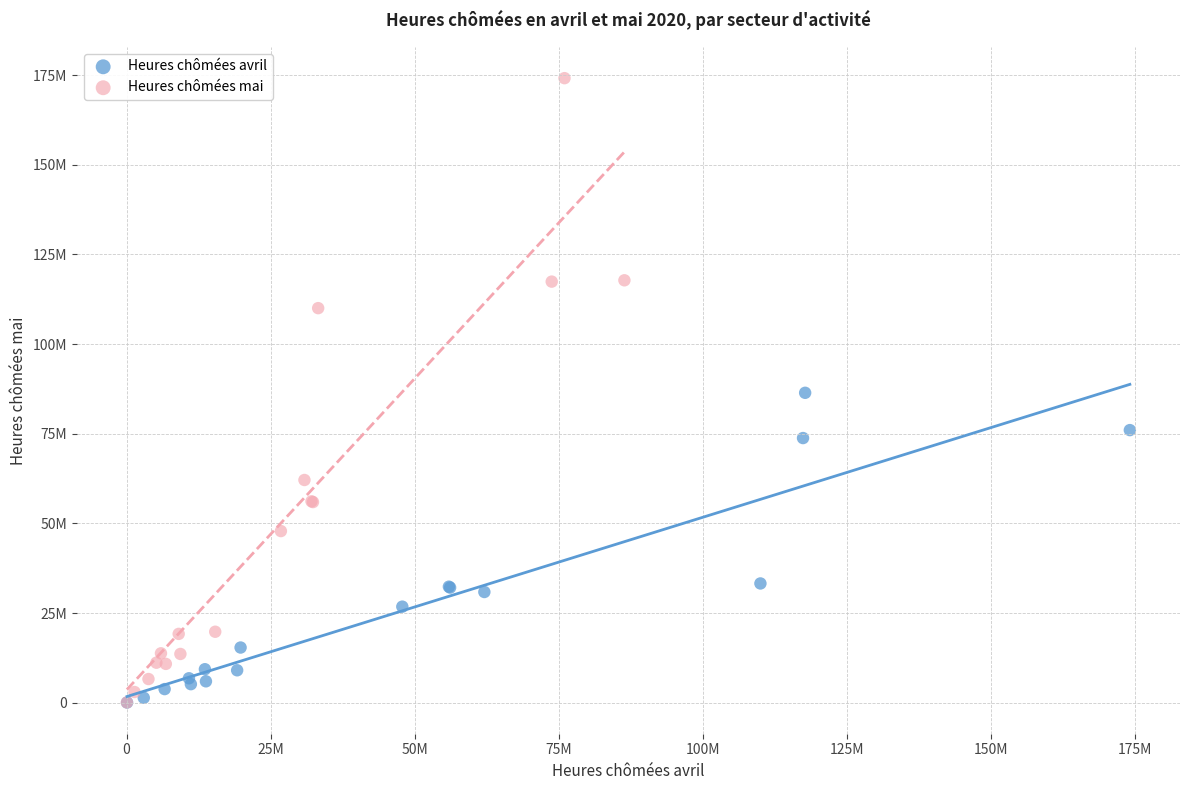

Which series reaches the maximum Y coordinate?

Heures chômées mai